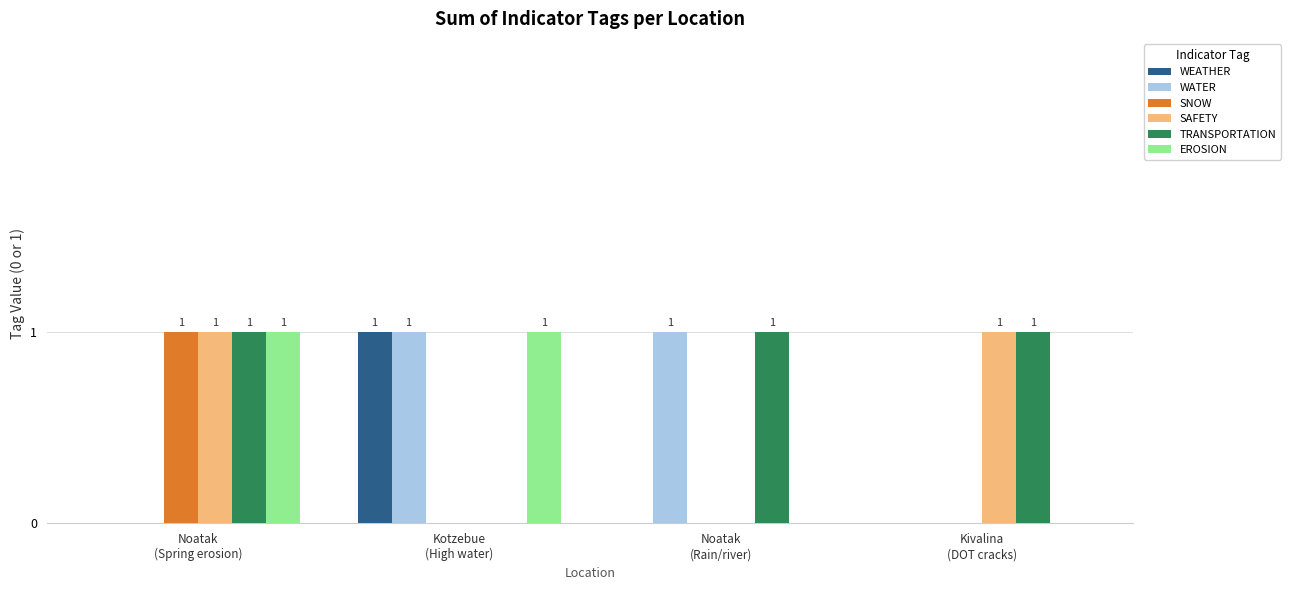

What value does the EROSION series have at Noatak
(Spring erosion)?

1